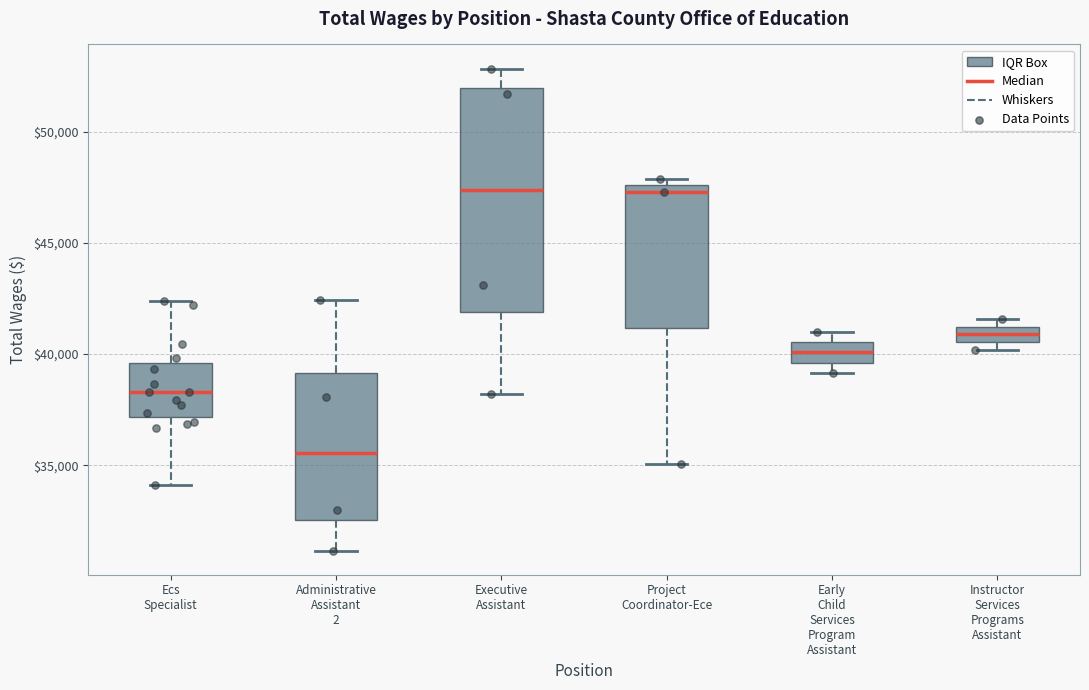

Where does the median line of the box for Executive Assistant sit on the y-axis? The values are not printed on the chart, so give them approximately, as read against the axis.

47500